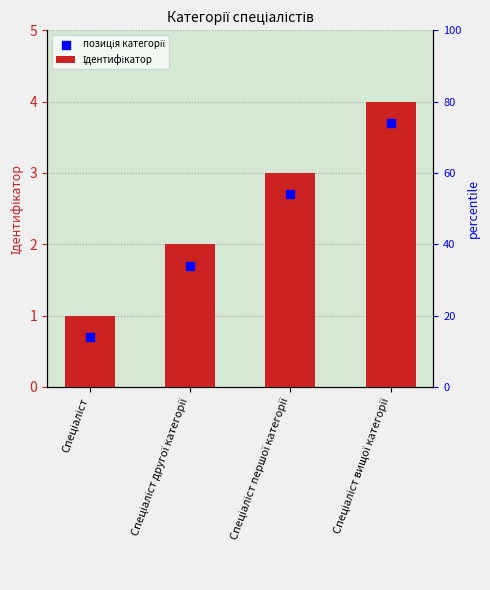

Is the value of позиція категорії at Спеціаліст другої категорії greater than the value of Ідентифікатор at Спеціаліст вищої категорії?

No